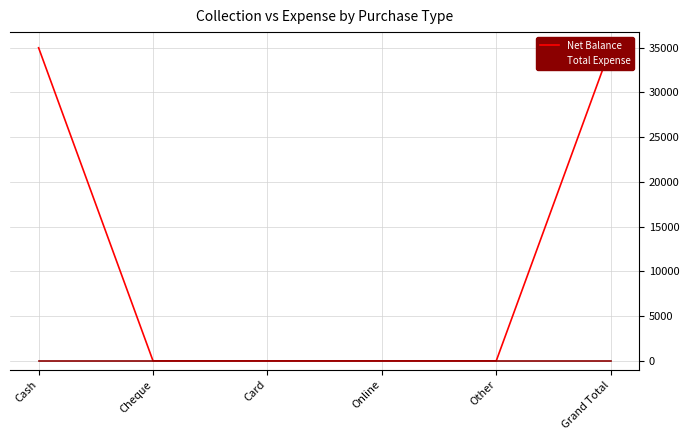

Where is Total Expense nearest to the value 0?

Cash